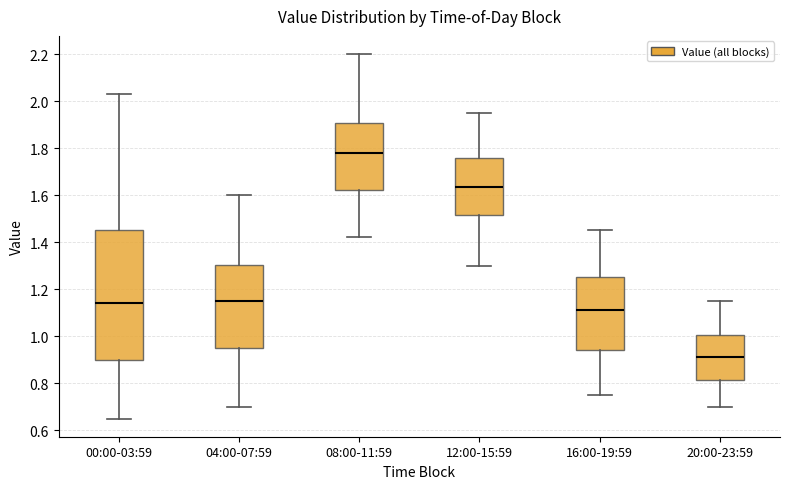

Reading left to right, read every box against the y-axis: the position of its median line, the range the box covers, and the ends of its whiskers. The values are not printed on the chart, so give them approximately, as read against the axis.

00:00-03:59: median 1.14, box 0.90 to 1.46, whiskers 0.66 to 2.04
04:00-07:59: median 1.16, box 0.96 to 1.30, whiskers 0.70 to 1.60
08:00-11:59: median 1.78, box 1.62 to 1.90, whiskers 1.42 to 2.20
12:00-15:59: median 1.64, box 1.52 to 1.76, whiskers 1.30 to 1.96
16:00-19:59: median 1.12, box 0.94 to 1.26, whiskers 0.76 to 1.46
20:00-23:59: median 0.92, box 0.82 to 1.00, whiskers 0.70 to 1.16